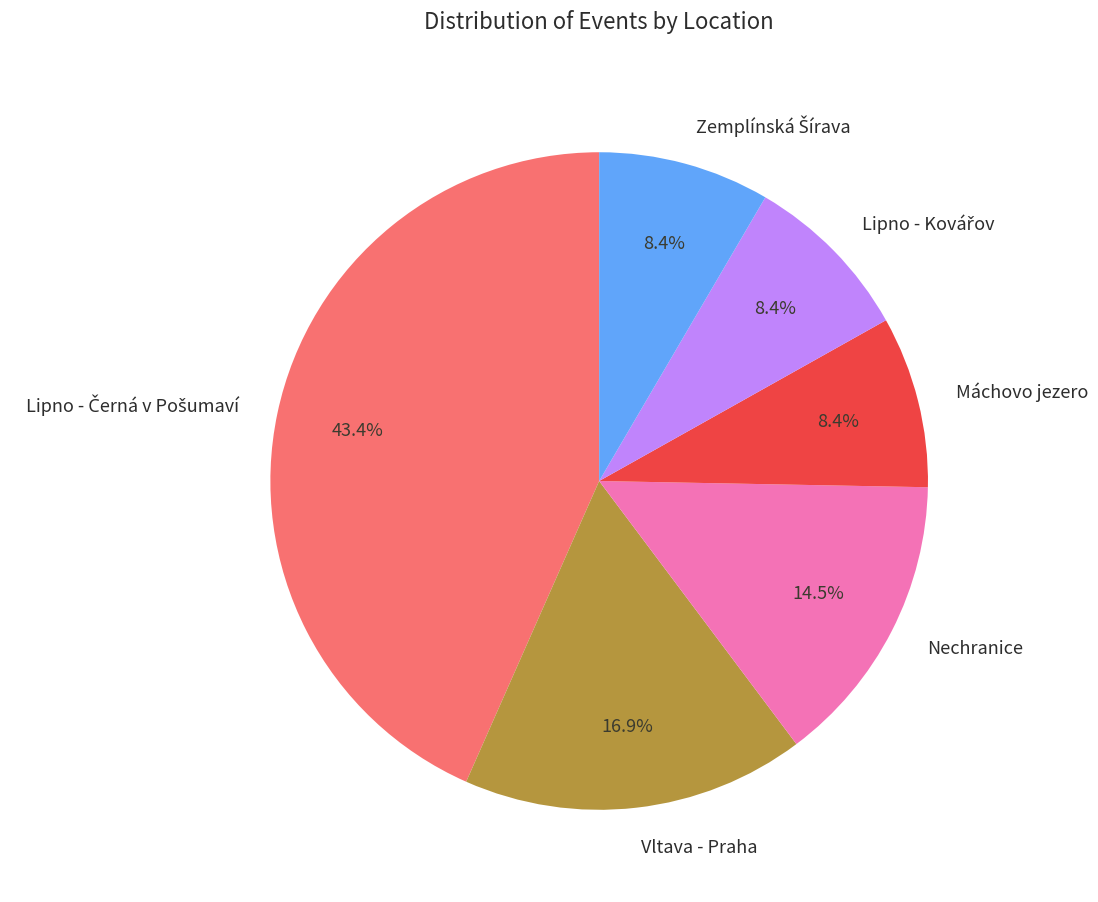

How much of the chart is everything except Nechranice?

85.5%